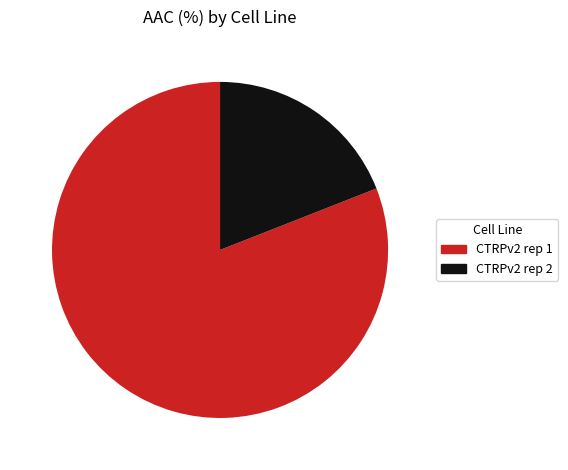

Is the sum of CTRPv2 rep 1 and CTRPv2 rep 2 greater than half?

Yes